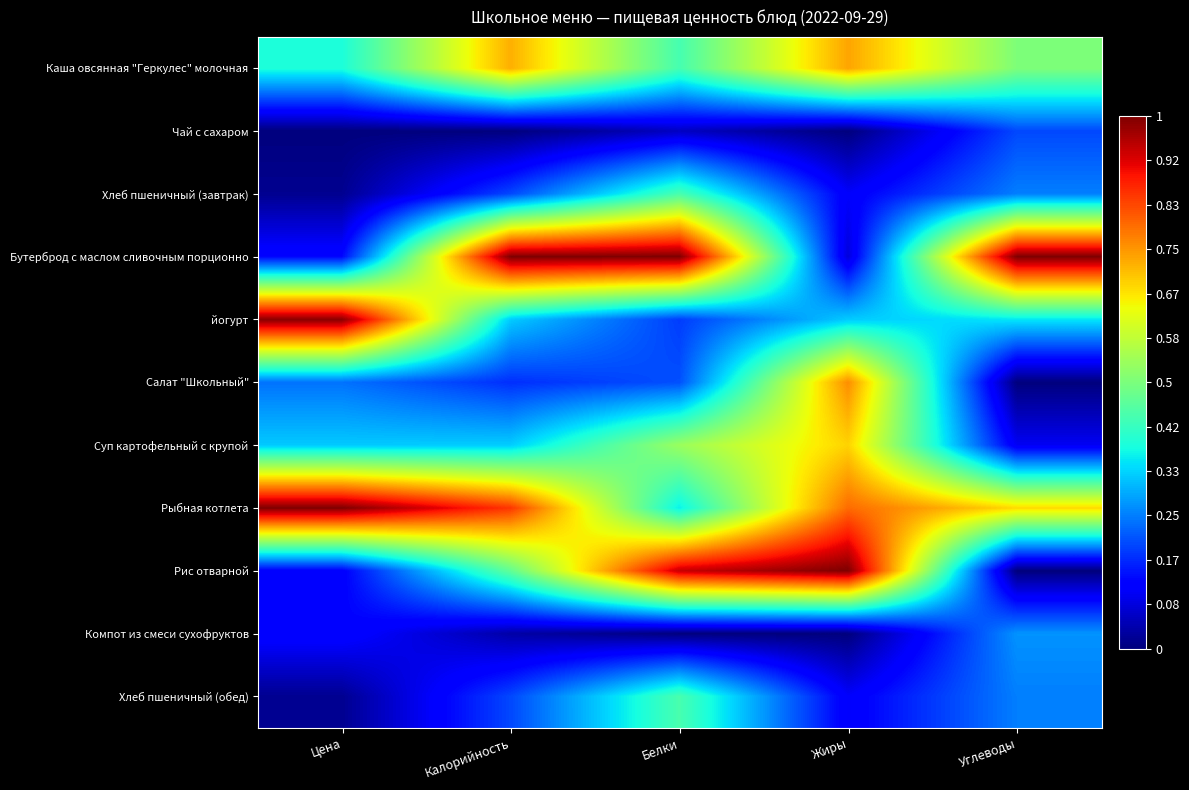

What is the total value across all series at Жиры?

4.6